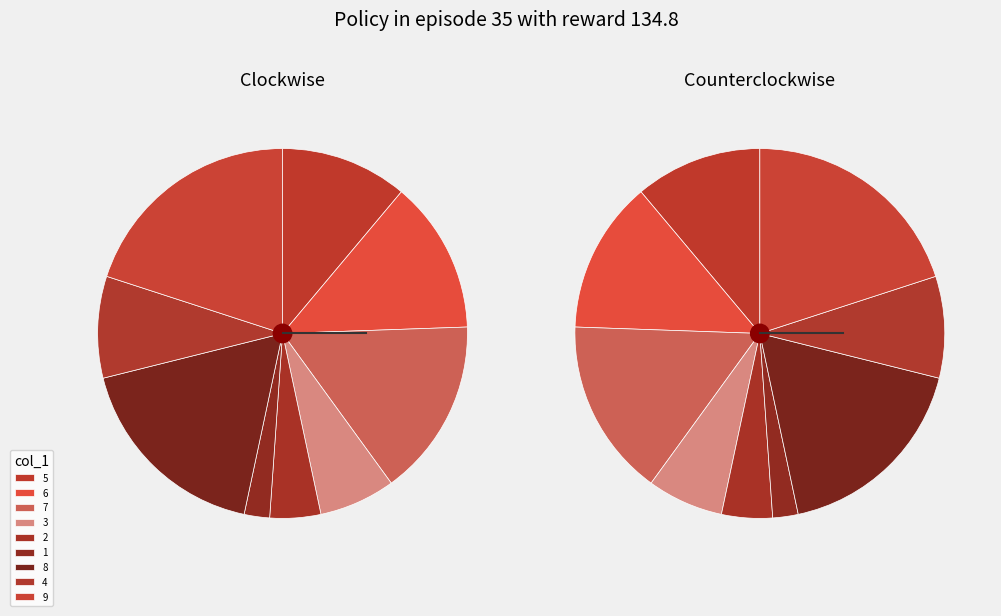

Which slice is the smallest?

col_1=1